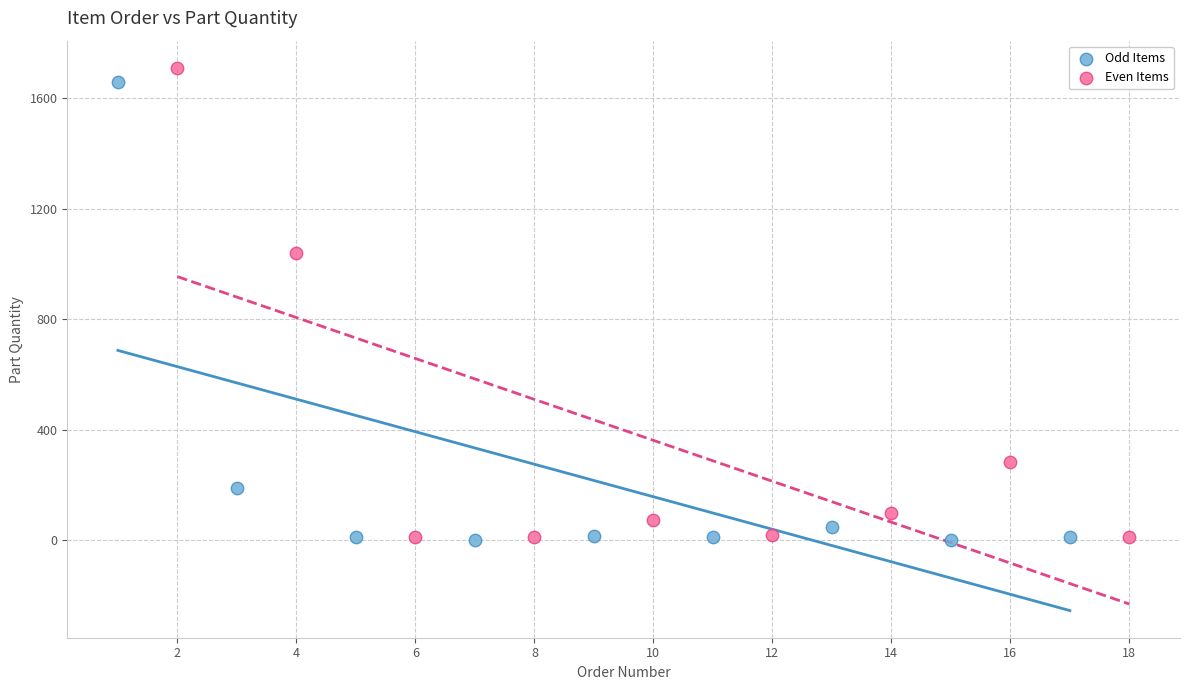

What are all the series names shown in the legend?

Odd Items, Even Items